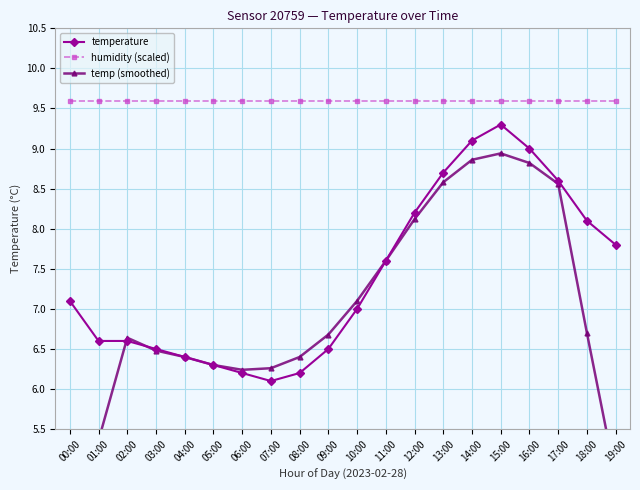

At how many categories does at least one series exceed 6?

20